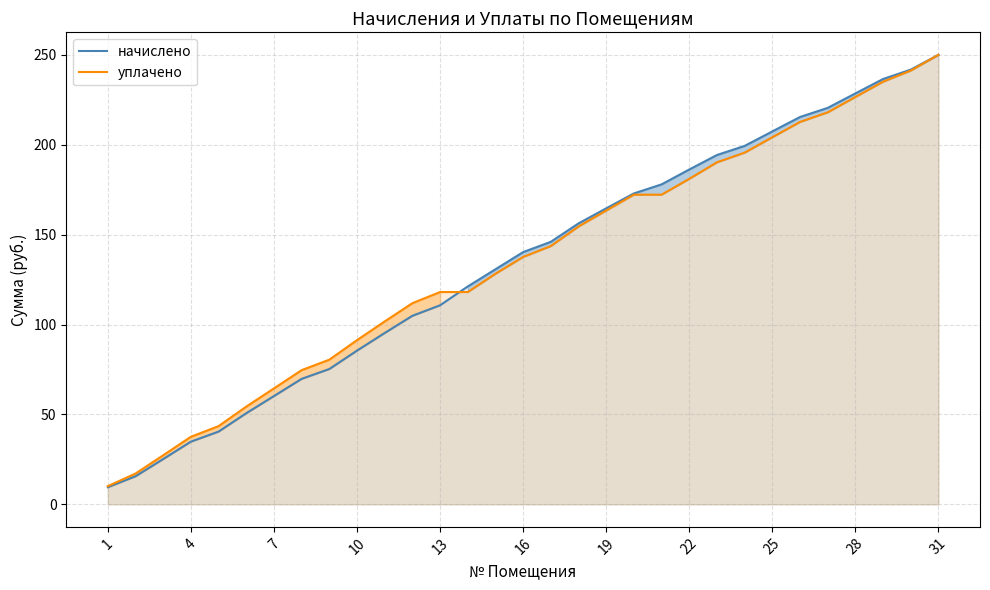

What are all the series names shown in the legend?

начислено, уплачено